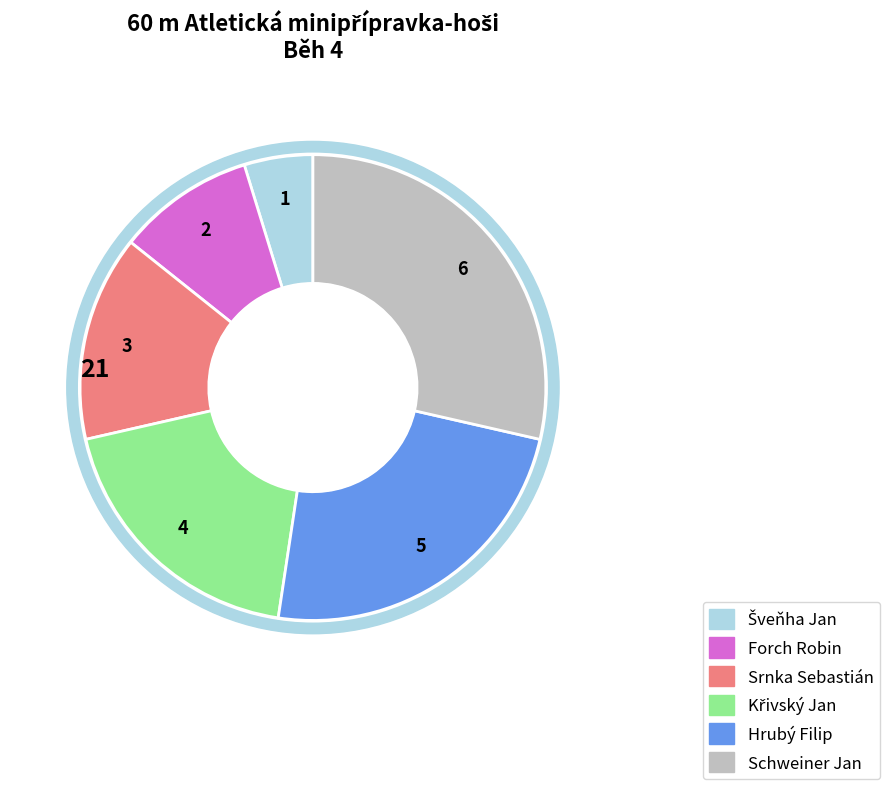

Rank the categories by value from lowest to highest.

Šveňha Jan, Forch Robin, Srnka Sebastián, Křivský Jan, Hrubý Filip, Schweiner Jan